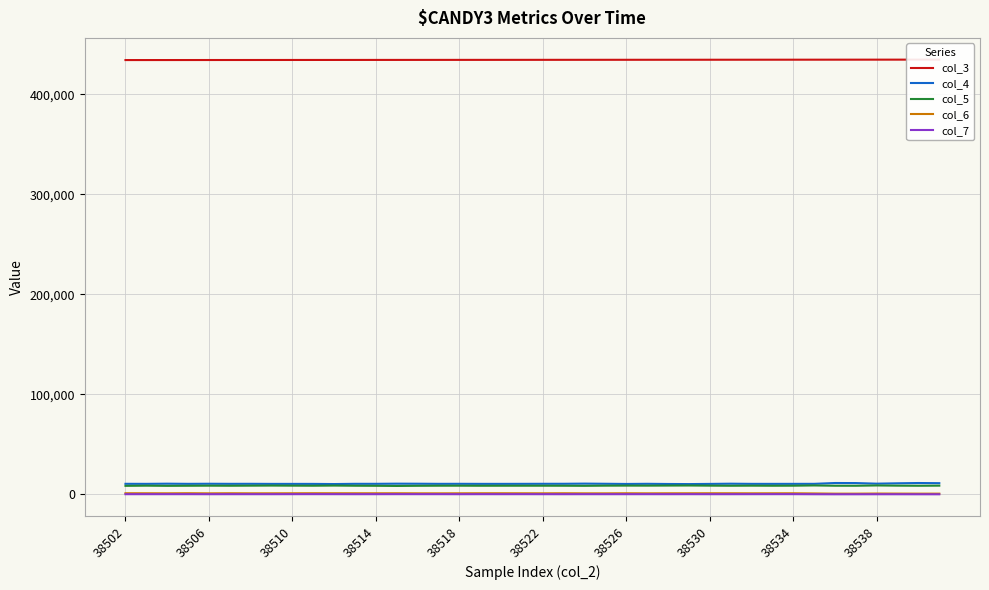

Count the number of categories in the chart.

40